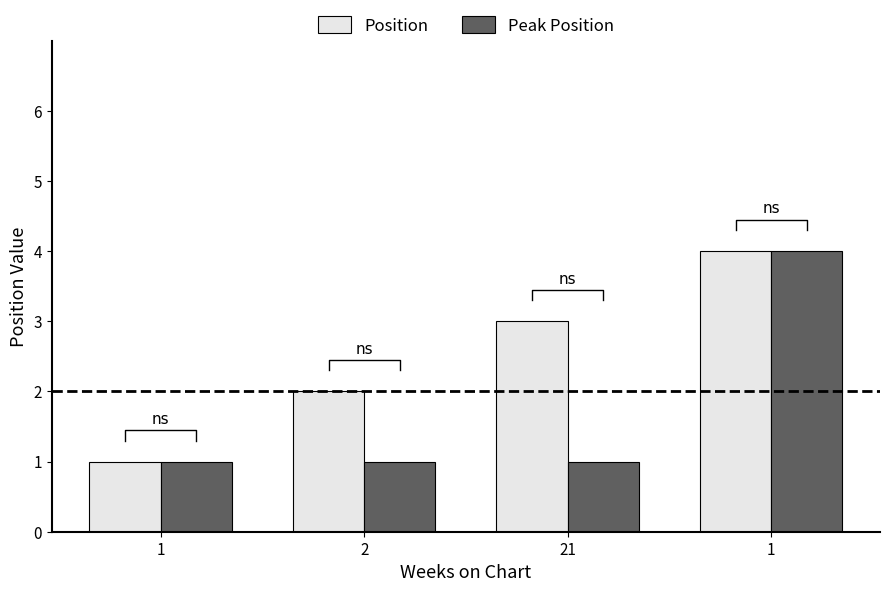

At how many categories does at least one series exceed 2?

2